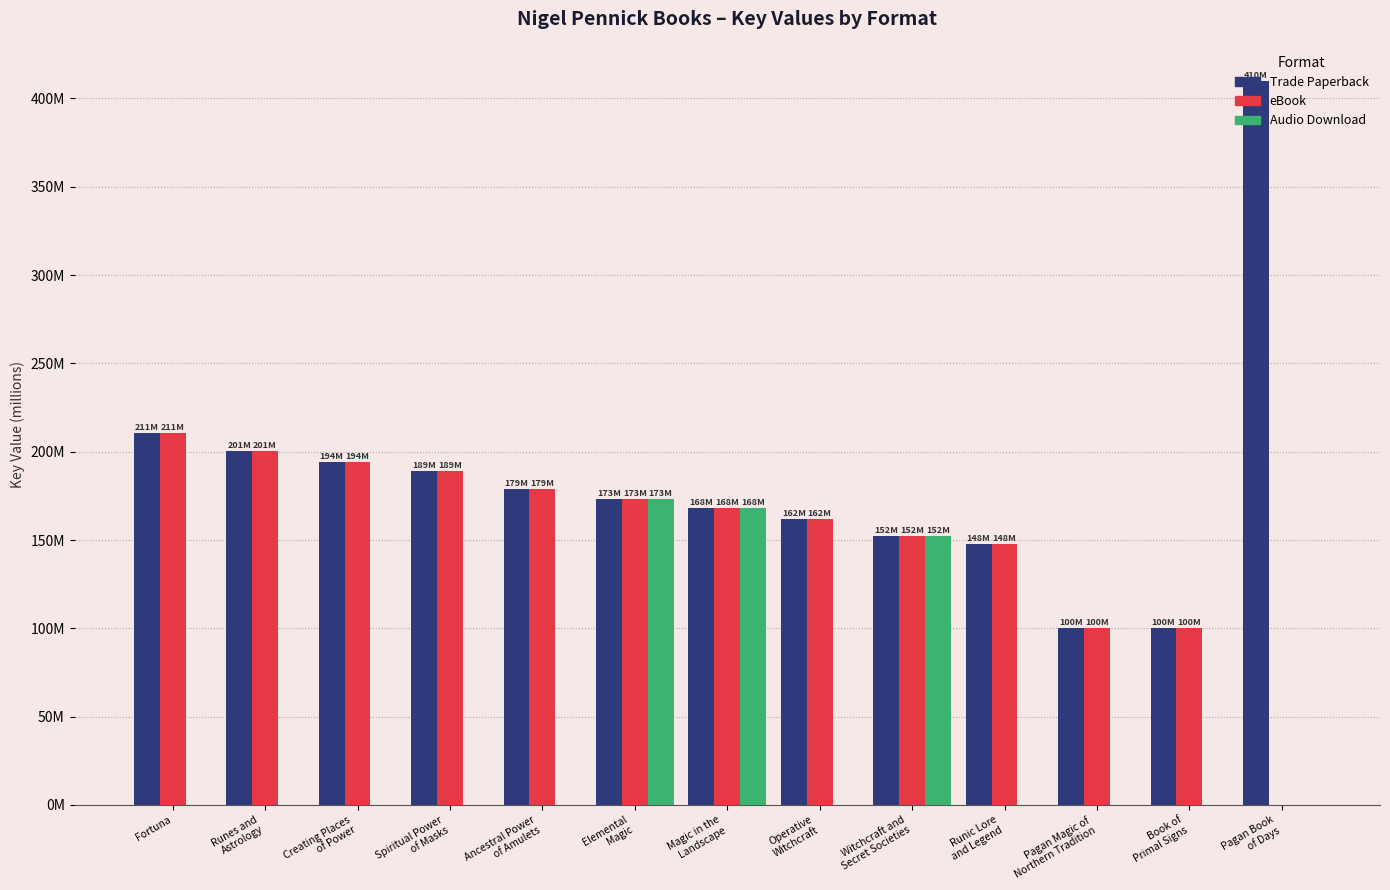

What is the sum of all Audio Download values?

493.7